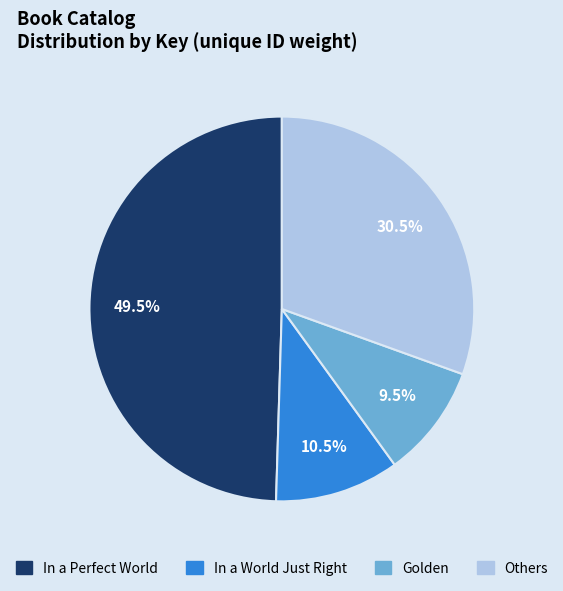

Is there a majority slice in this chart?

No